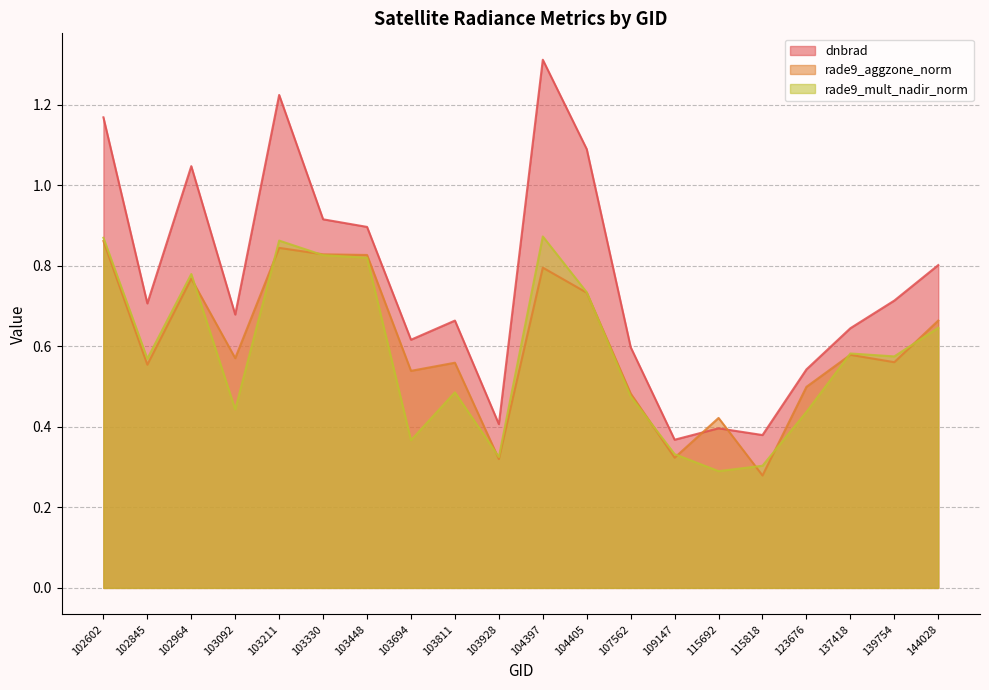

True or false: dnbrad and rade9_mult_nadir_norm cross at least once.

False